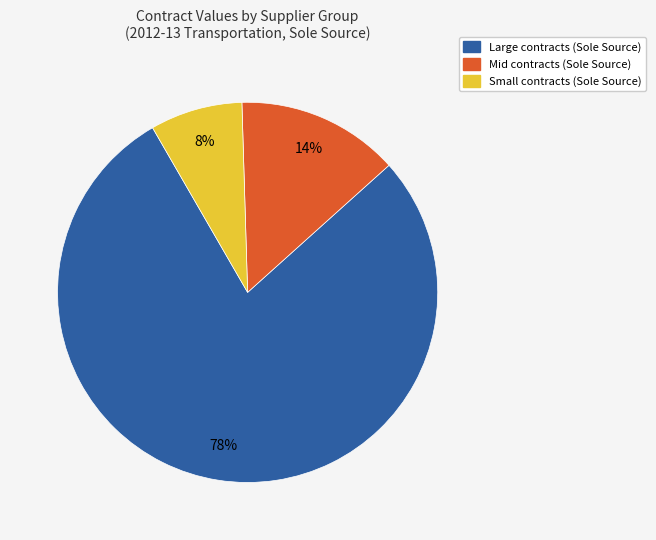

Is there a majority slice in this chart?

Yes